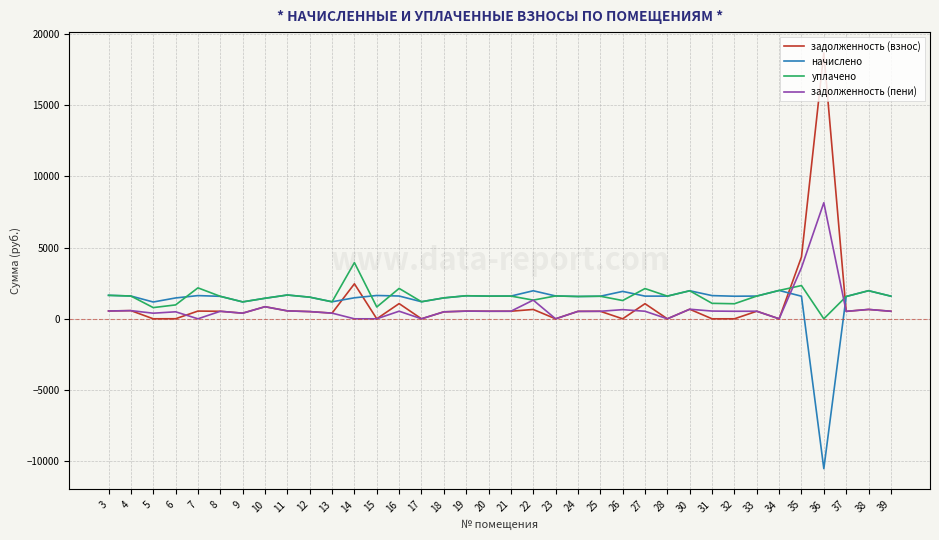

At which category is the sum across all series the highest?

36